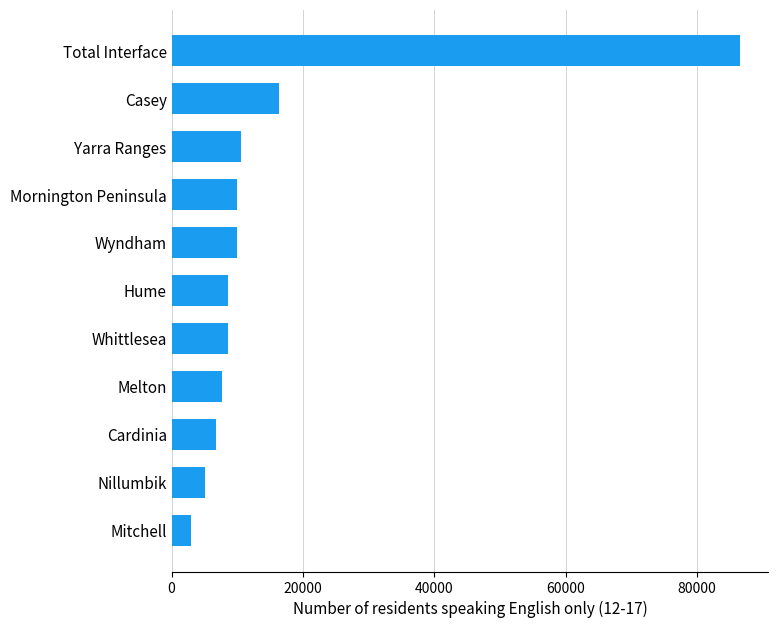

What is the minimum value shown in the chart?

2953